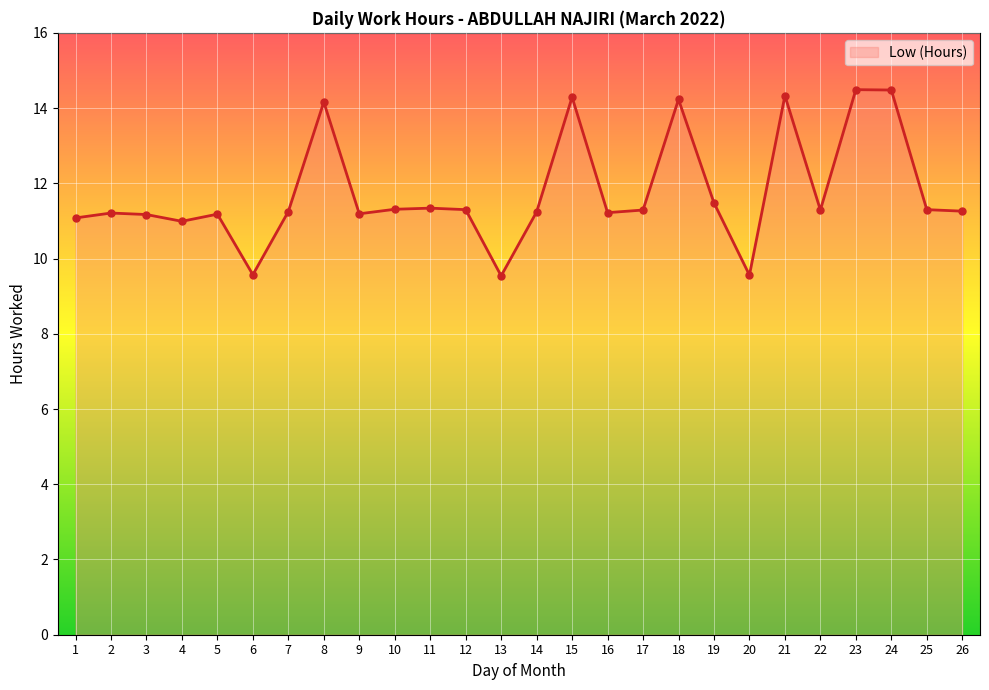

How many lines are shown in the chart?

1